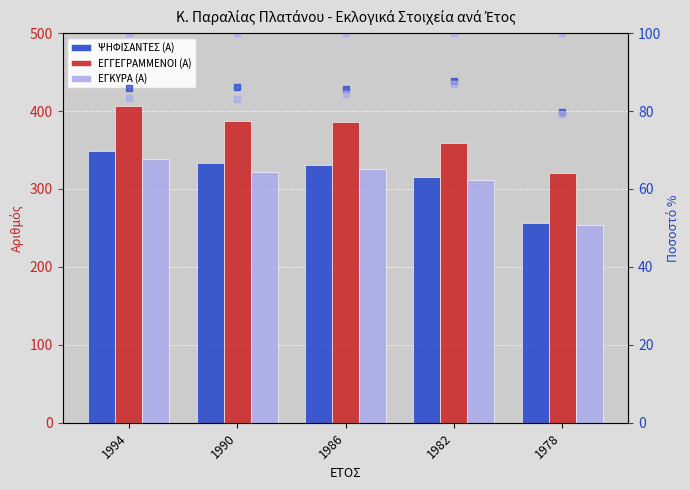

Reading left to right, list all the values displayed in this chart.

ΨΗΦΙΣΑΝΤΕΣ (Α): 1994=349.0	1990=333.0	1986=331.0	1982=315.0	1978=256.0
ΕΓΓΕΓΡΑΜΜΕΝΟΙ (Α): 1994=406.0	1990=387.0	1986=386.0	1982=359.0	1978=321.0
ΕΓΚΥΡΑ (Α): 1994=338.0	1990=322.0	1986=326.0	1982=312.0	1978=254.0
ΨΗΦΙΣΑΝΤΕΣ (Α) %: 1994=86.0	1990=86.0	1986=85.8	1982=87.7	1978=79.8
ΕΓΓΕΓΡΑΜΜΕΝΟΙ (Α) %: 1994=100.0	1990=100.0	1986=100.0	1982=100.0	1978=100.0
ΕΓΚΥΡΑ (Α) %: 1994=83.3	1990=83.2	1986=84.5	1982=86.9	1978=79.1